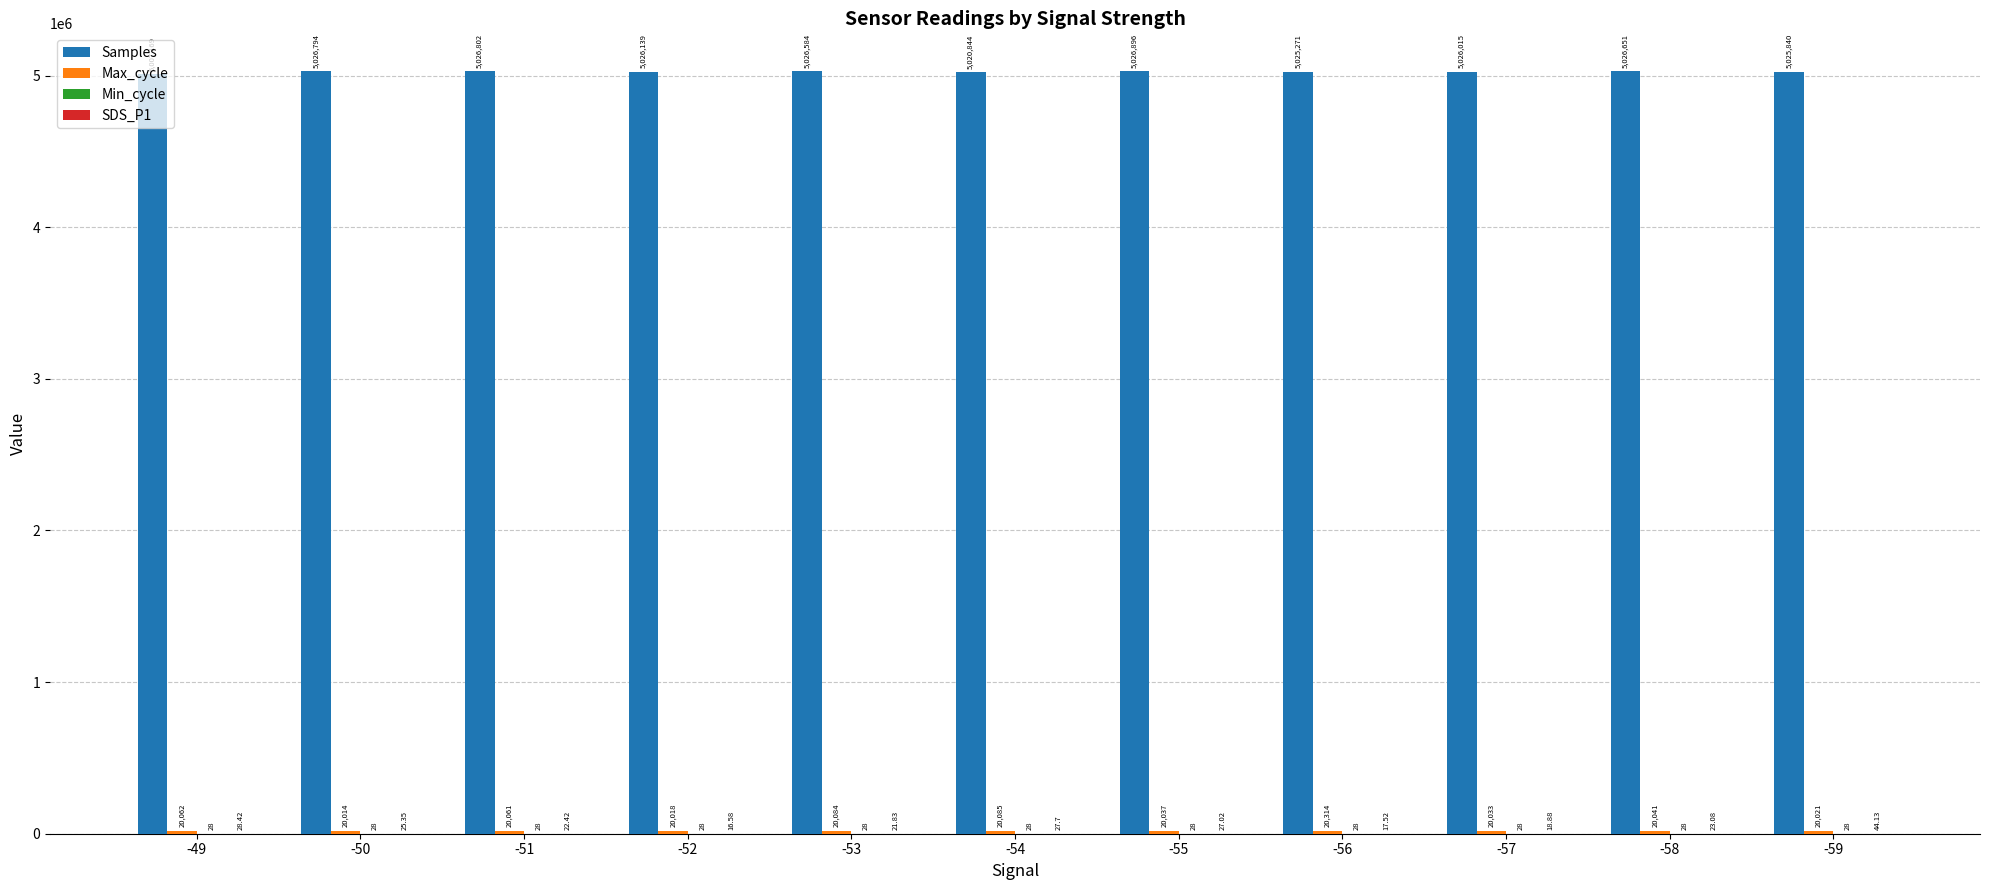

Between -50 and -58, which series saw the biggest shift?

Samples